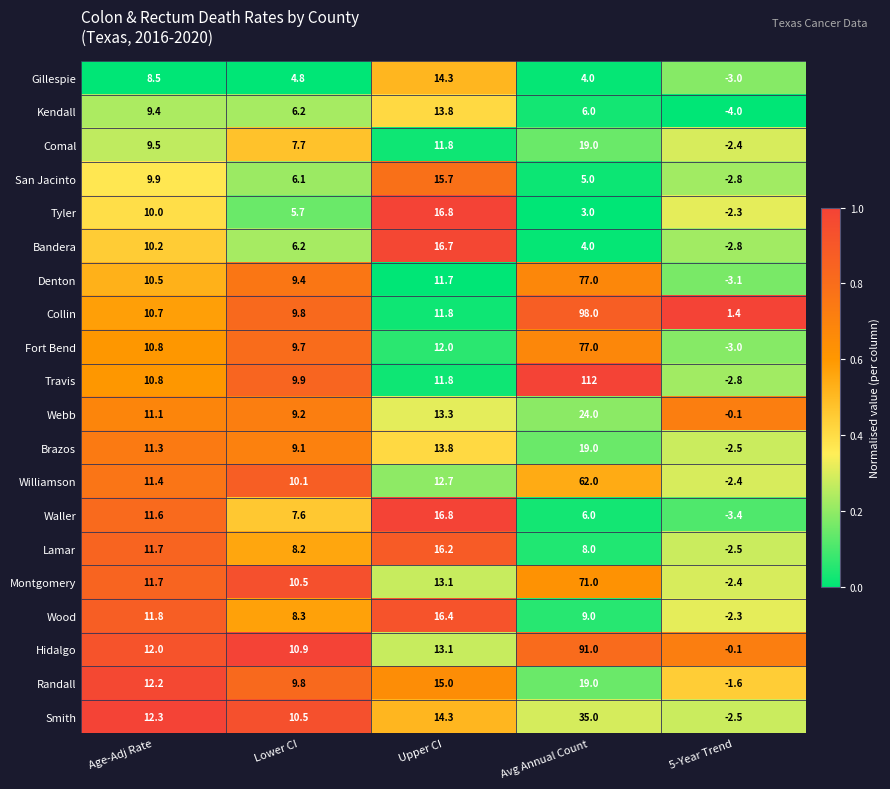

True or false: Hidalgo has a value of 19.7 at Age-Adj Rate.

False